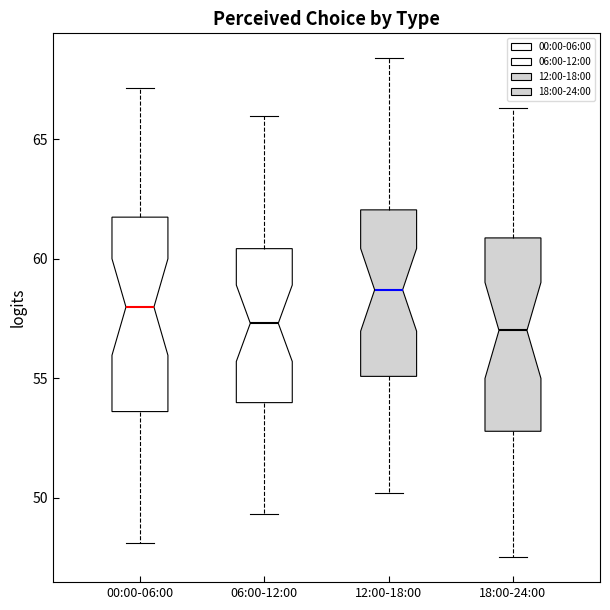

Reading left to right, transcribe this box plot: for each box, give where its median line is, the range the box spans, and where its two whiskers end, as read against the y-axis. The values are not printed on the chart, so give them approximately, as read against the axis.

00:00-06:00: median 58.0, box 53.5 to 61.5, whiskers 48.0 to 67.0
06:00-12:00: median 57.5, box 54.0 to 60.5, whiskers 49.5 to 66.0
12:00-18:00: median 58.5, box 55.0 to 62.0, whiskers 50.0 to 68.5
18:00-24:00: median 57.0, box 53.0 to 61.0, whiskers 47.5 to 66.5